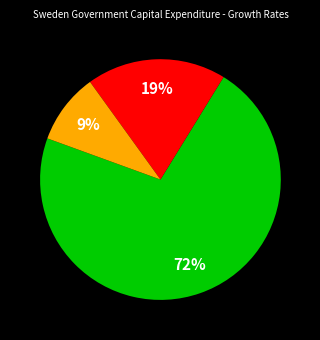

Is there any slice that represents more than half of the pie?

Yes